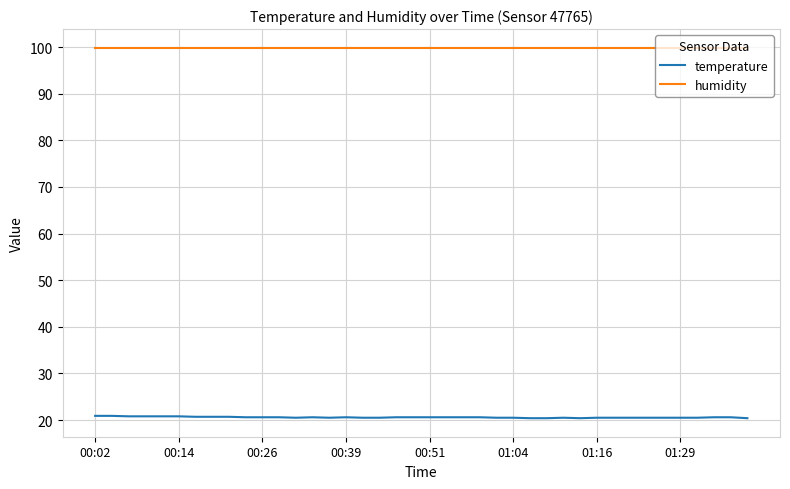

Rank the series by their maximum value, from highest to lowest.

humidity, temperature